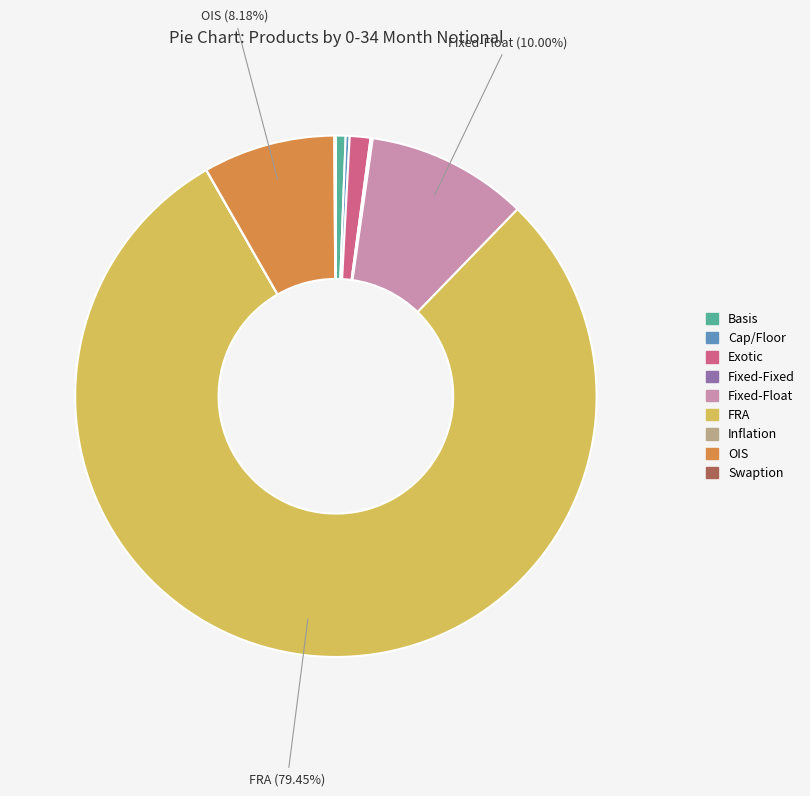

What is the largest slice in the pie chart?

FRA